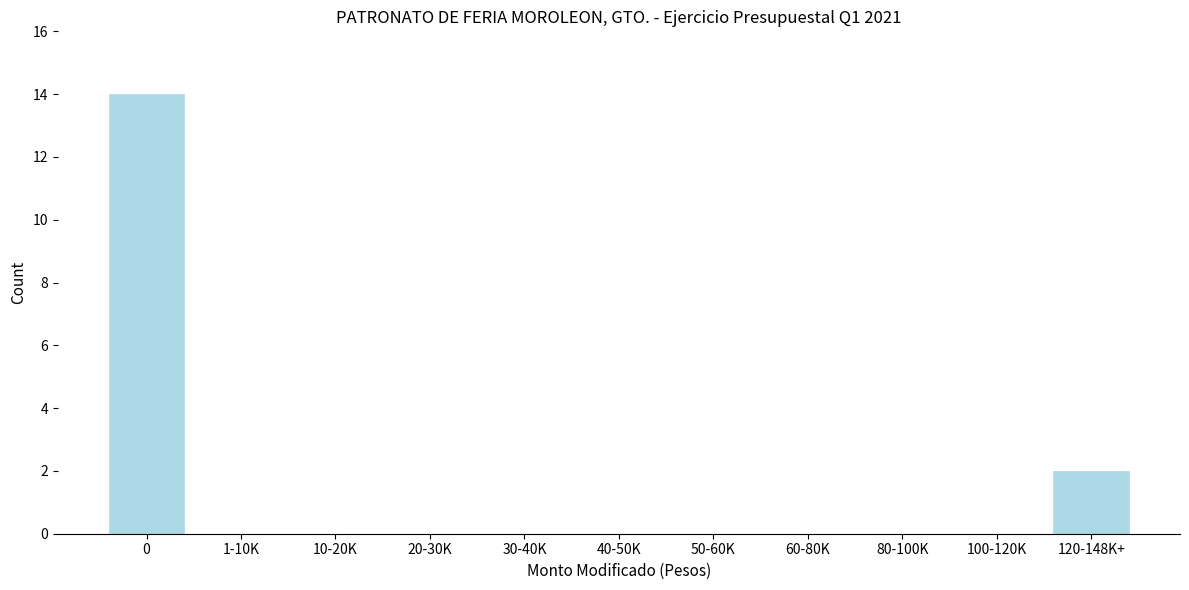

Reading right to left, extract all data points from this chart.

120-148K+=2	100-120K=0	80-100K=0	60-80K=0	50-60K=0	40-50K=0	30-40K=0	20-30K=0	10-20K=0	1-10K=0	0=14